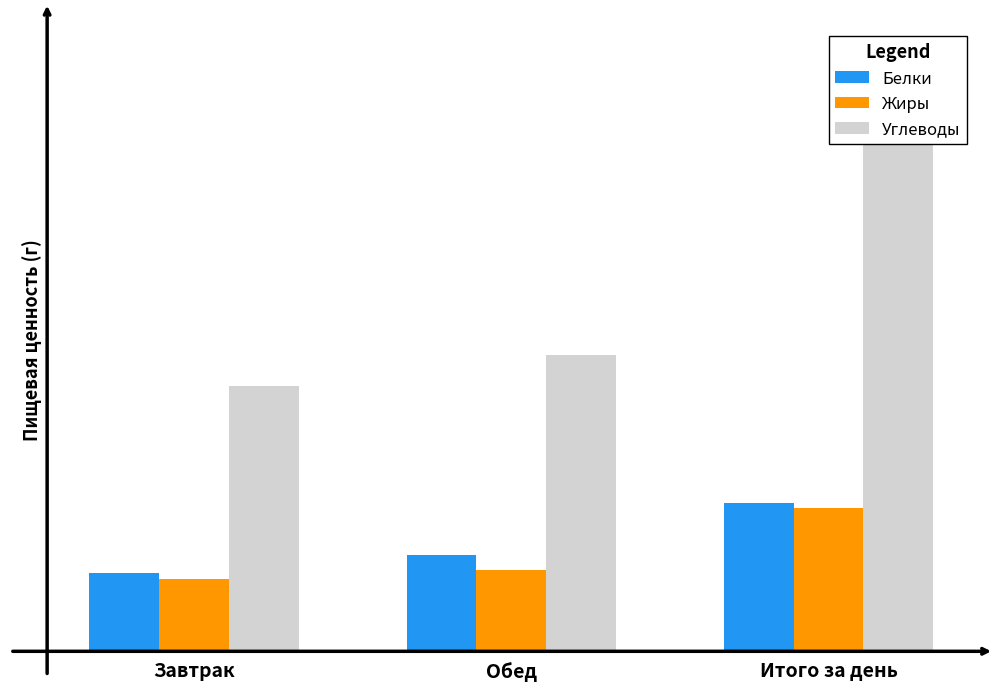

List the series in order of their peak value, lowest first.

Жиры, Белки, Углеводы